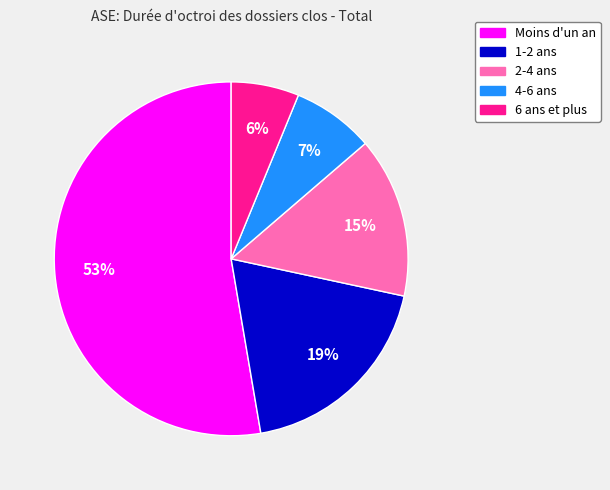

What percentage is the 1-2 ans slice, to the nearest percent?

19%